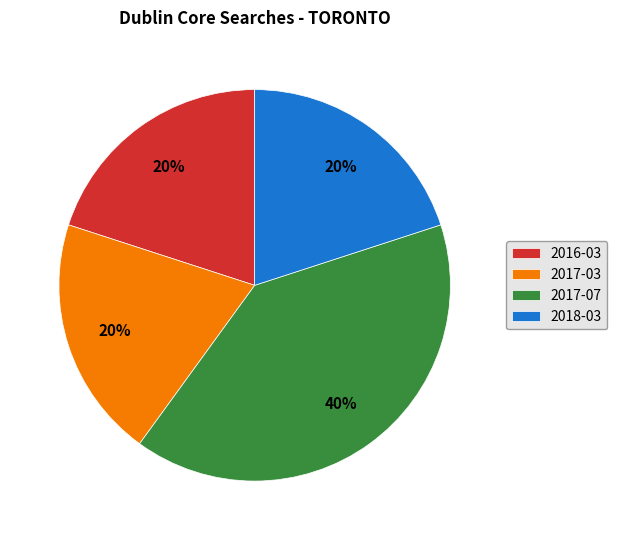

To the nearest percent, what is the average slice percentage?

25%